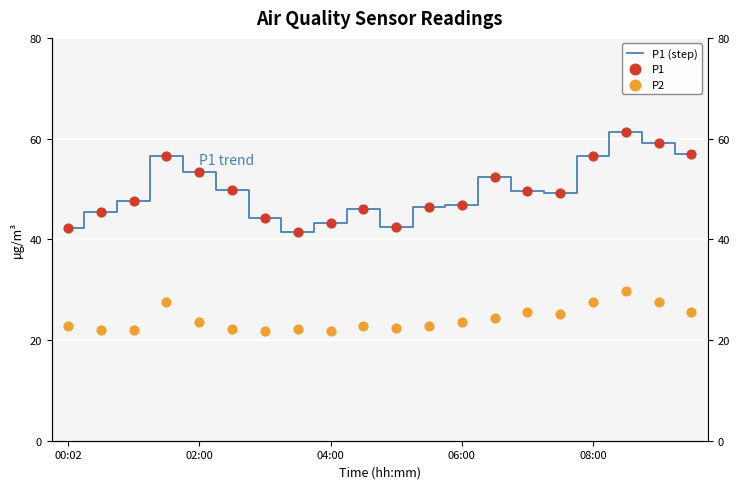

At which category is the sum across all series the highest?

17